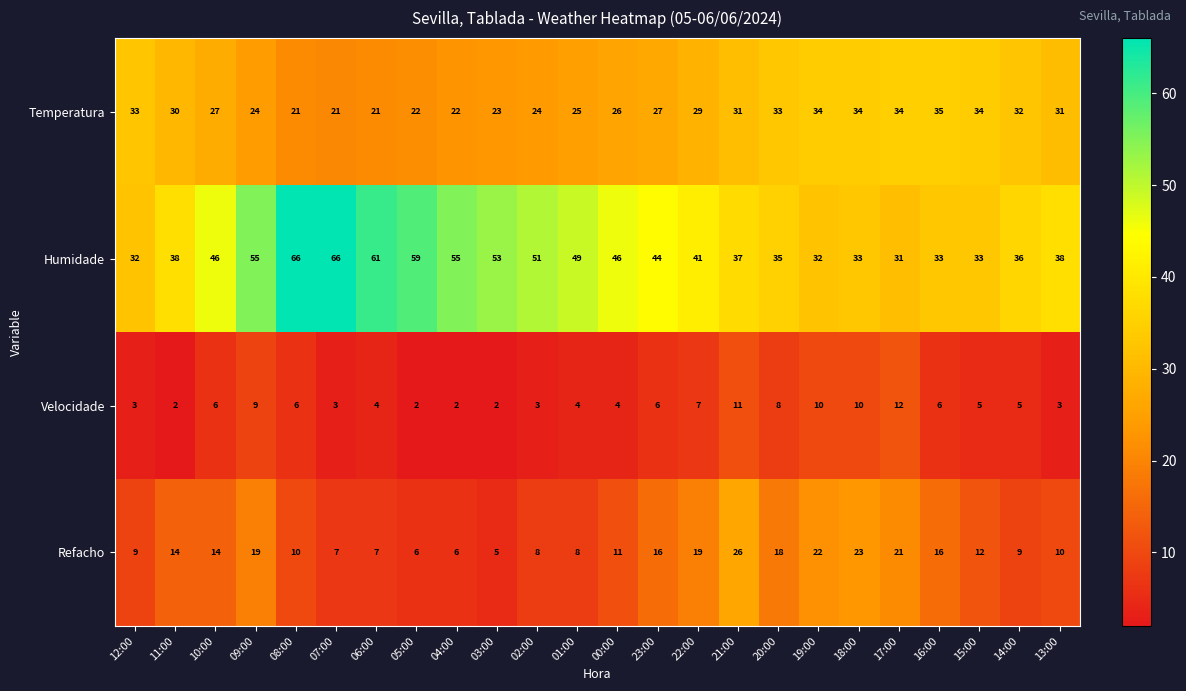

What is the difference between the second highest and second lowest values in the Refacho series?

17